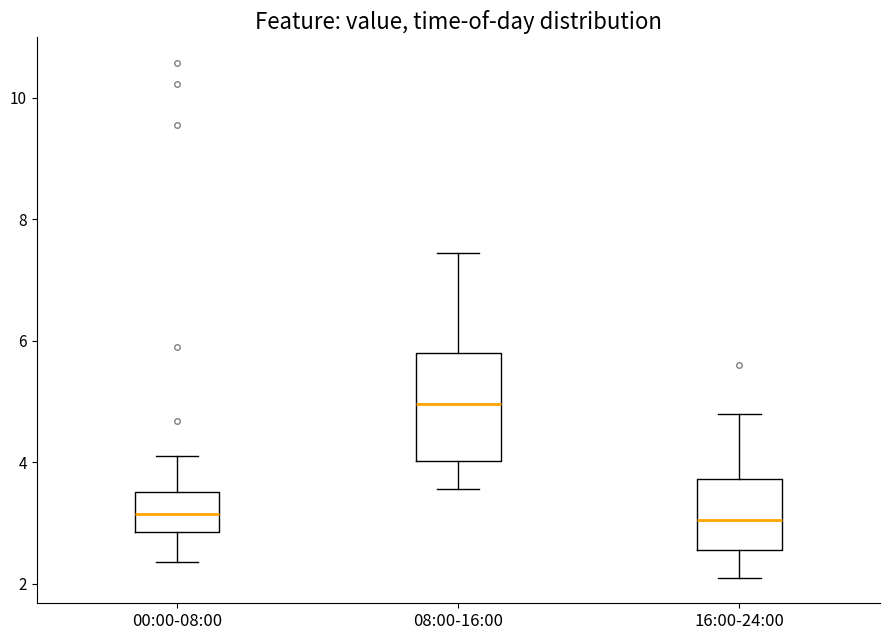

Where does the median line of the box for 16:00-24:00 sit on the y-axis? The values are not printed on the chart, so give them approximately, as read against the axis.

3.0